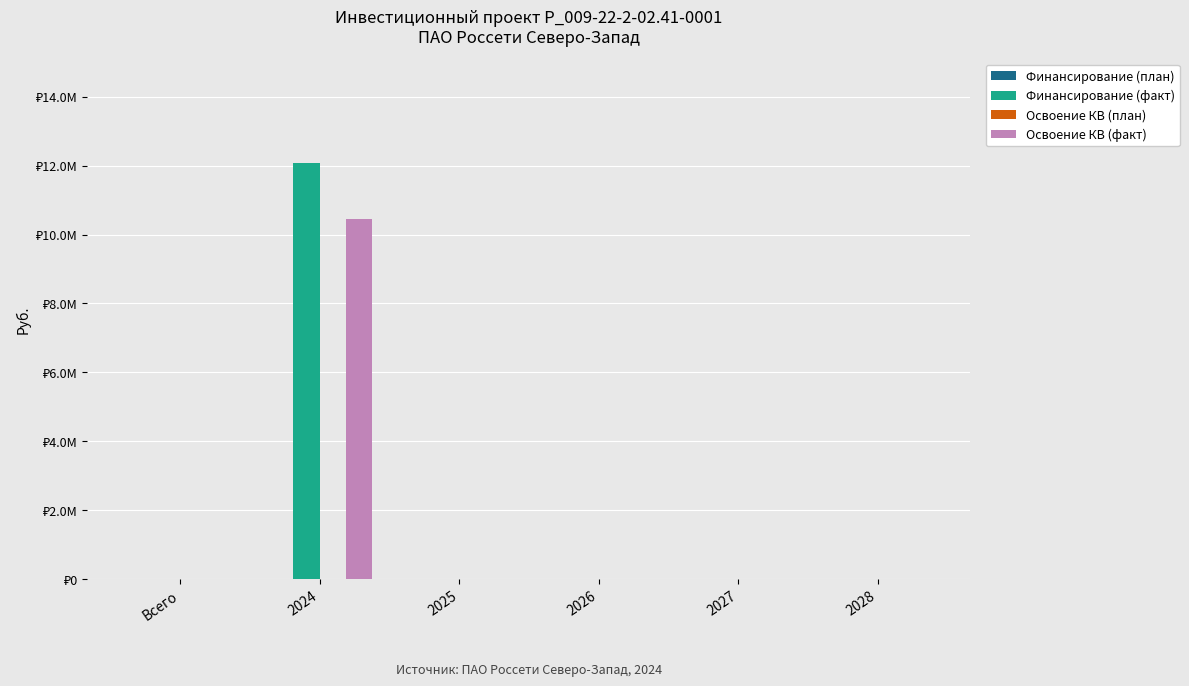

Are the bars horizontal?

No